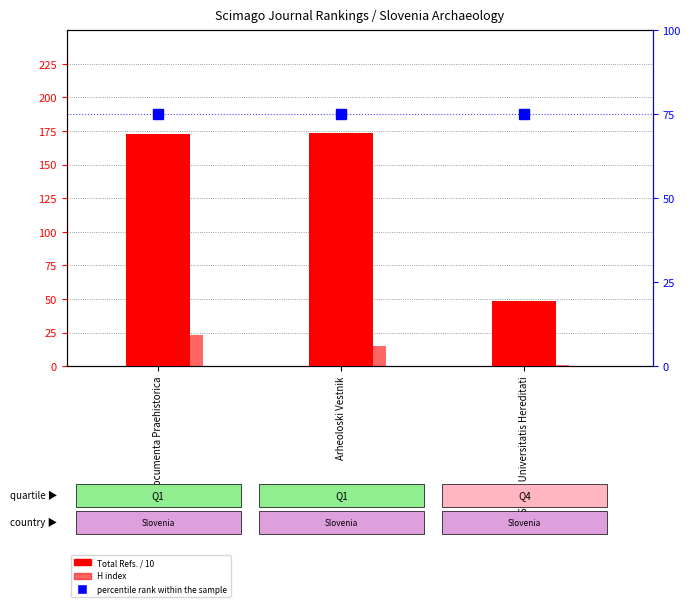

What is the minimum value shown in the chart?

1.0